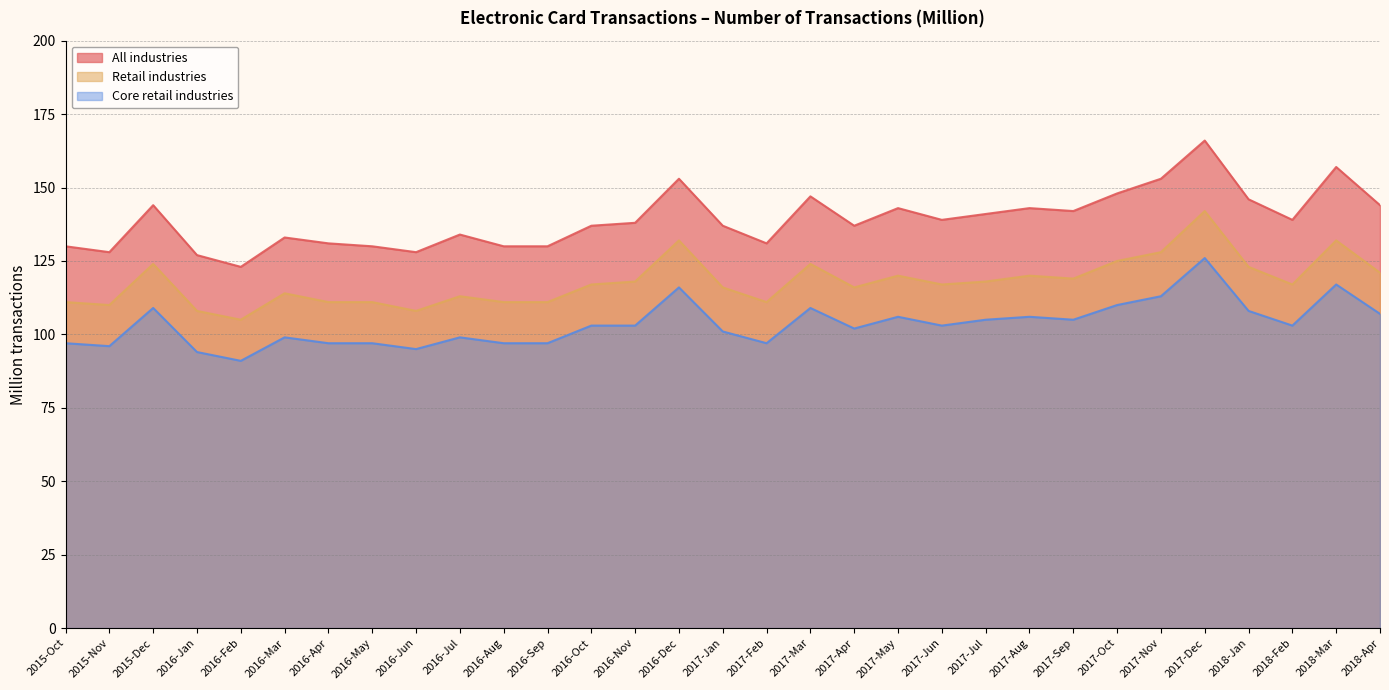

Does the chart display data point markers on the line(s)?

No